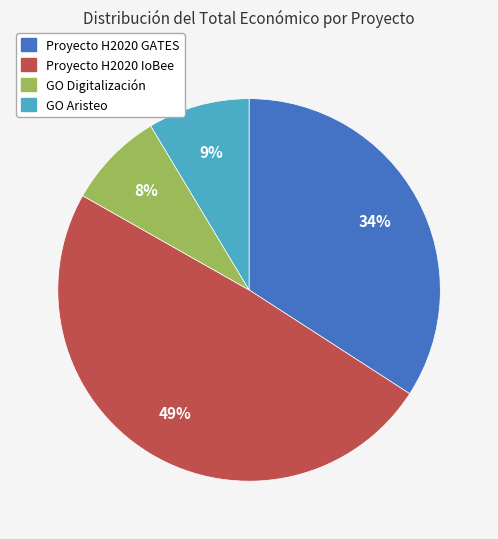

Do Proyecto H2020 IoBee and GO Aristeo together represent more than half of the pie?

Yes